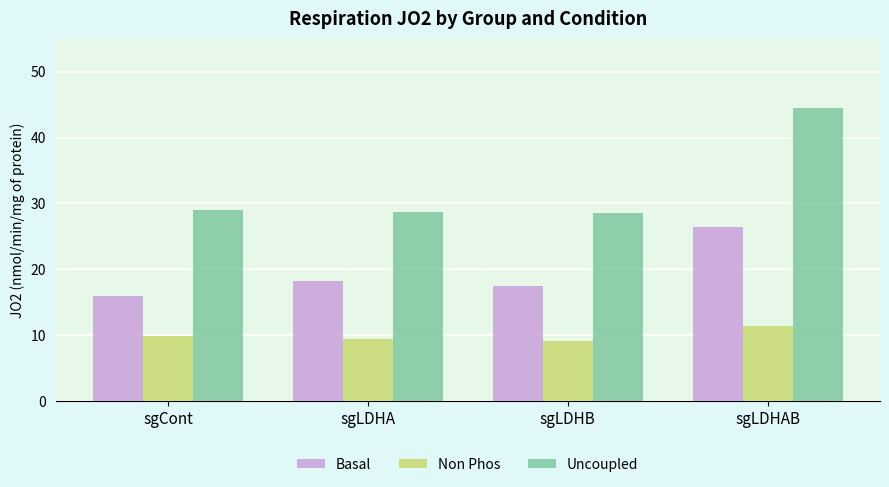

What is the difference between the maximum and minimum values in the Uncoupled series?

15.9